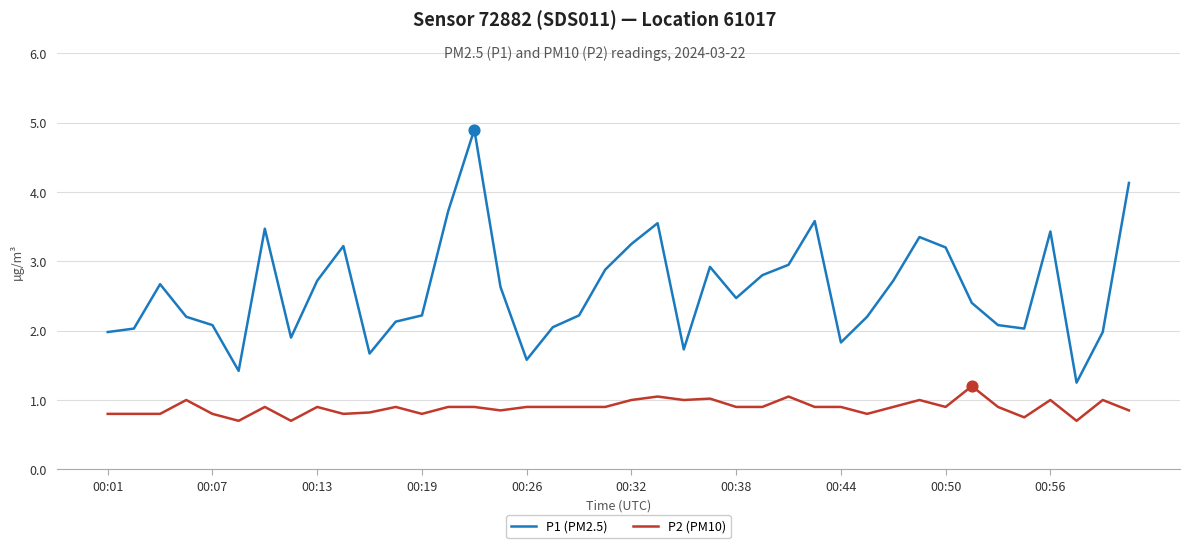

Which series has the largest total across all categories?

P1 (PM2.5)